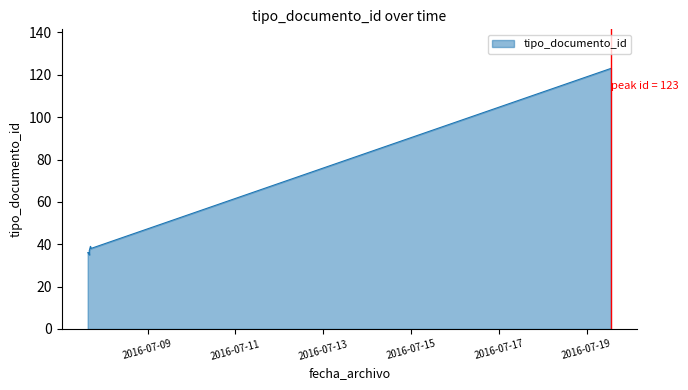

What is the average value?

48